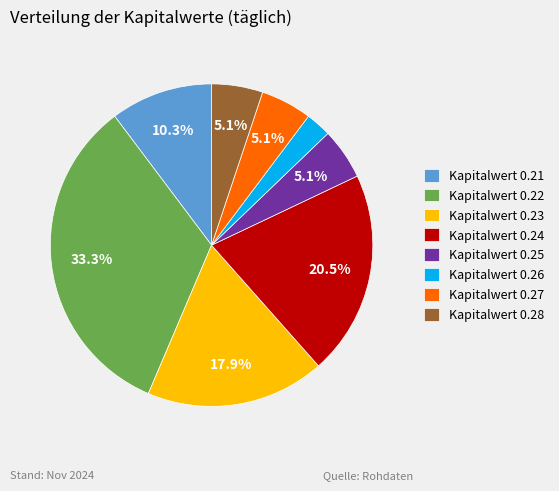

Count the number of slices in the pie.

8